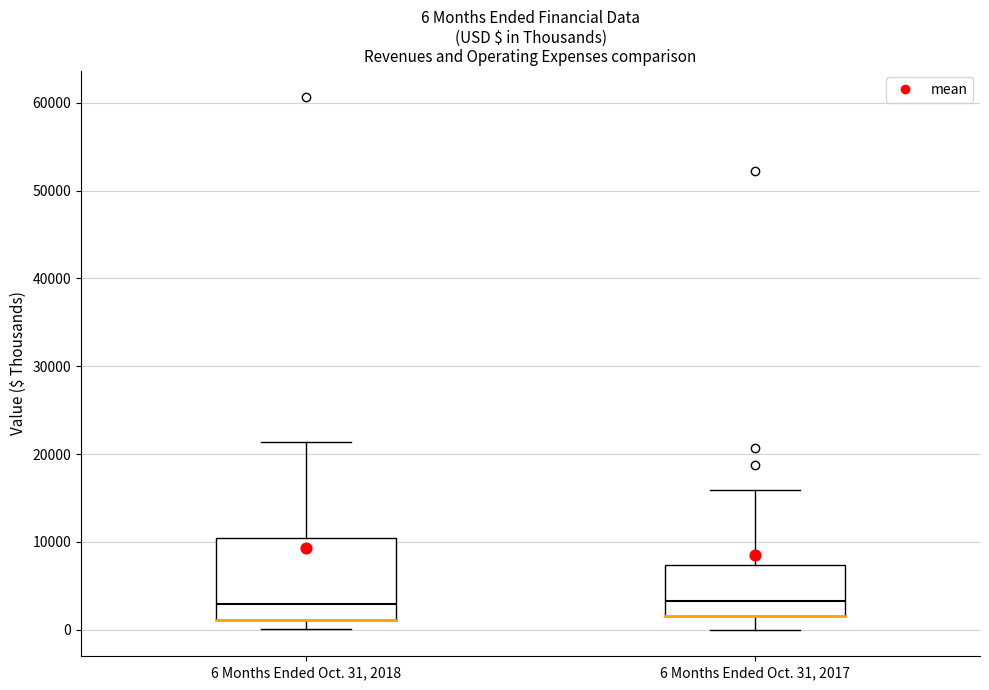

Comparing the boxes themselves (not the whiskers), which one is the tallest?

6 Months Ended Oct. 31, 2018